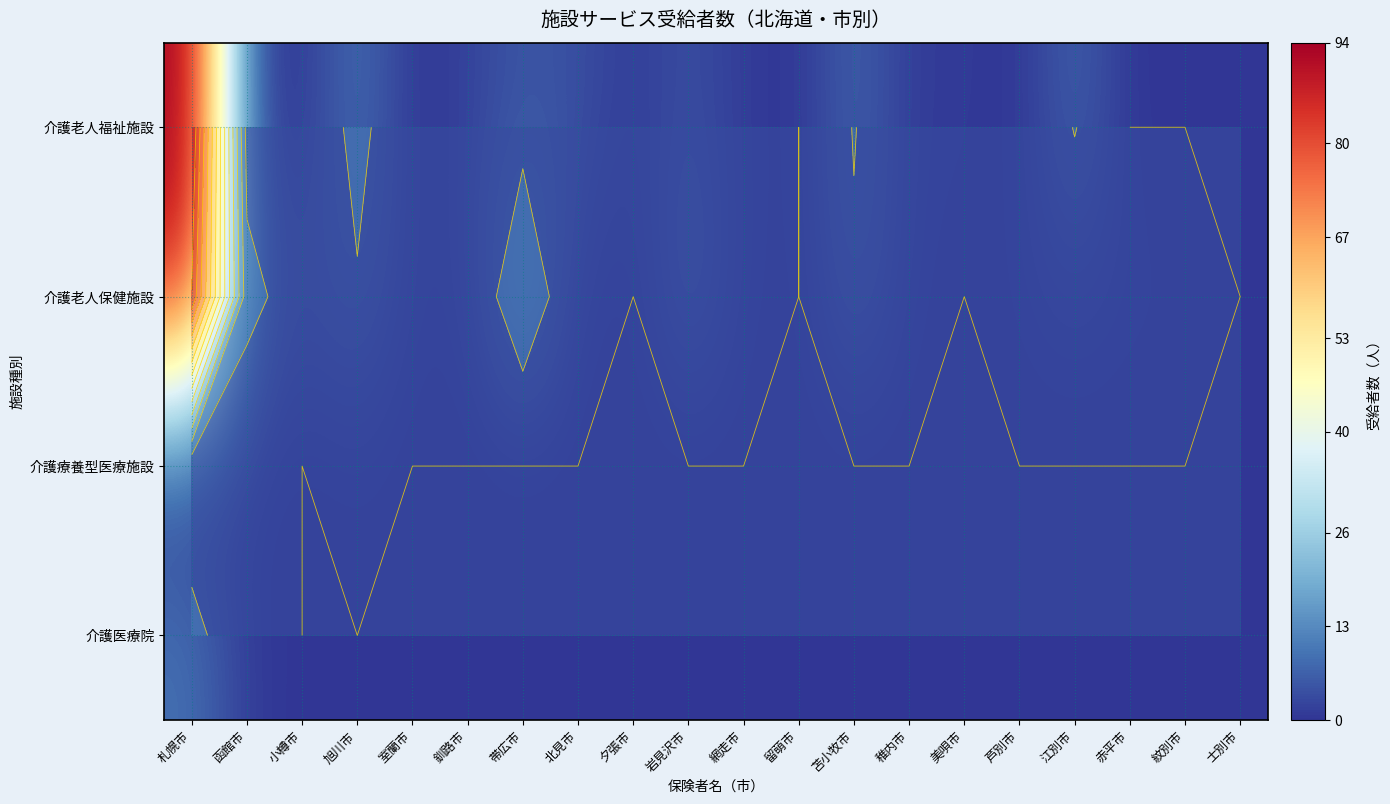

Which has a higher value, 網走市 or 士別市?

網走市